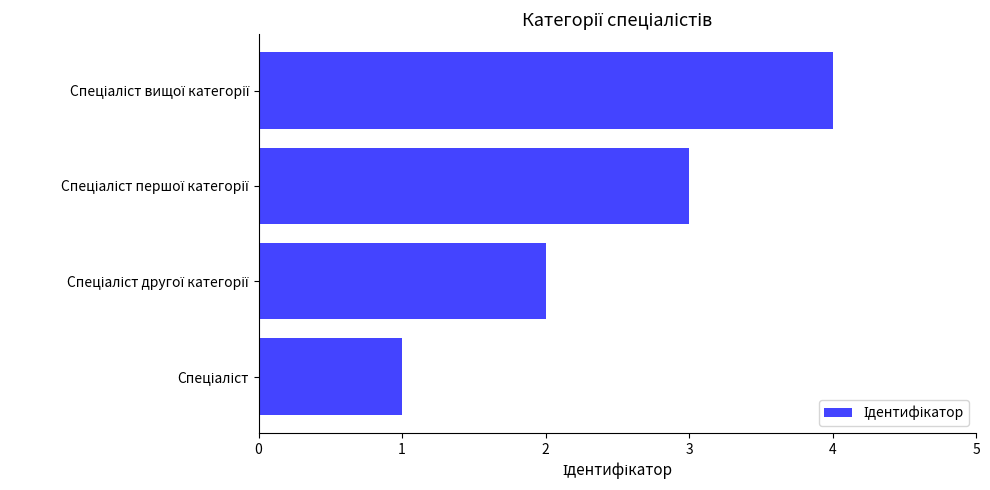

What is the difference between the maximum and minimum values?

3